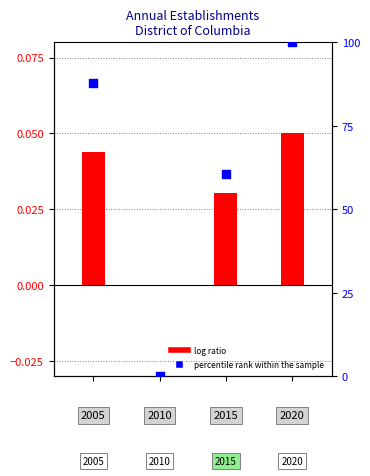

What is the total value across all series at 3?

100.0